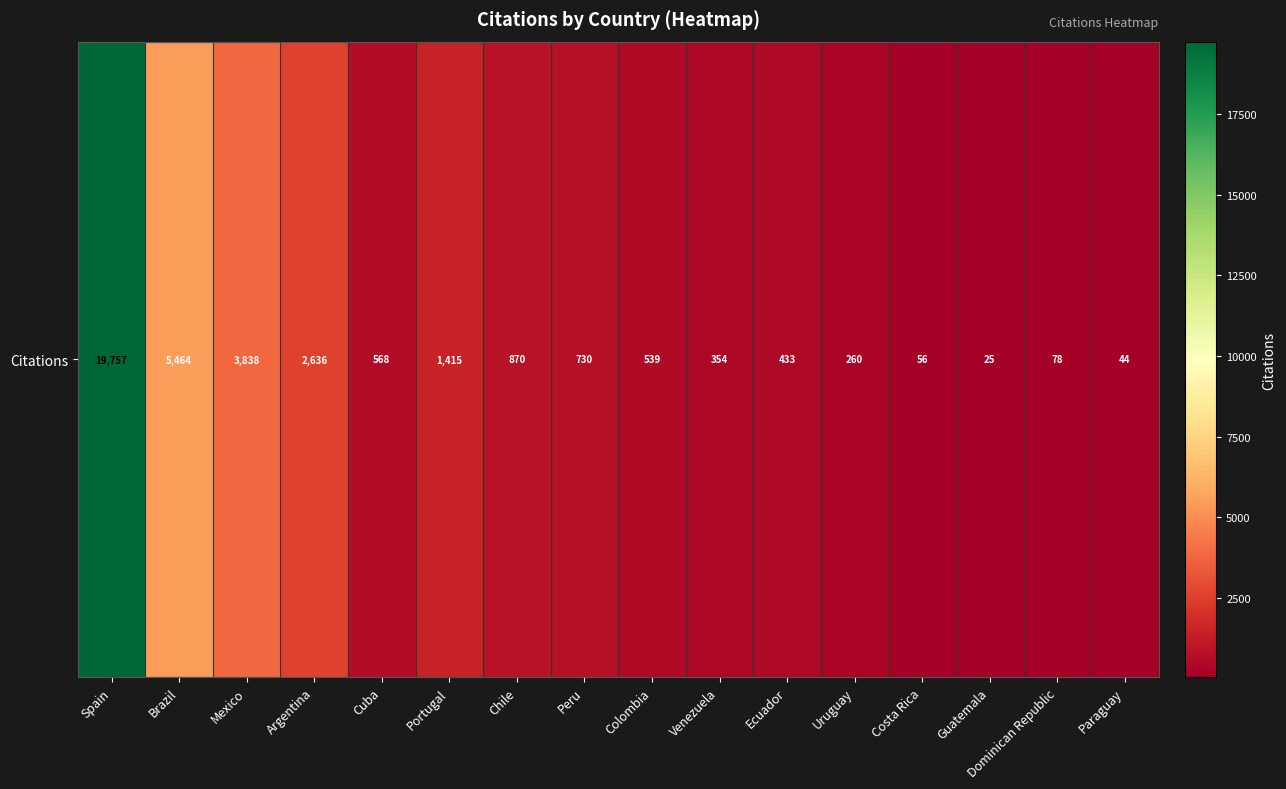

List the labels in order of value, smallest first.

Guatemala, Paraguay, Costa Rica, Dominican Republic, Uruguay, Venezuela, Ecuador, Colombia, Cuba, Peru, Chile, Portugal, Argentina, Mexico, Brazil, Spain